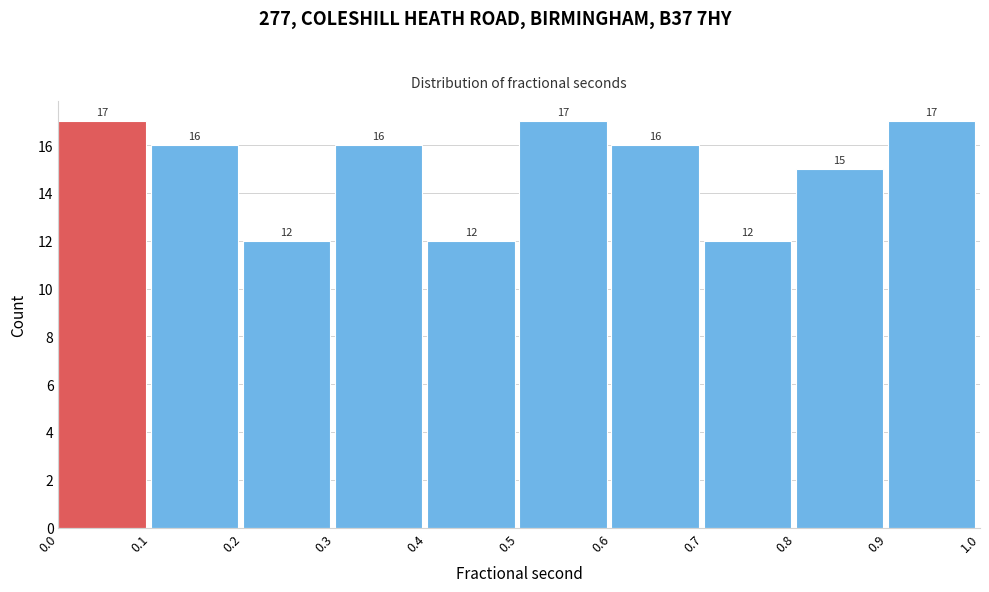

Reading left to right, extract all data points from this chart.

0.0=17	0.1=16	0.2=12	0.3=16	0.4=12	0.5=17	0.6=16	0.7=12	0.8=15	0.9=17